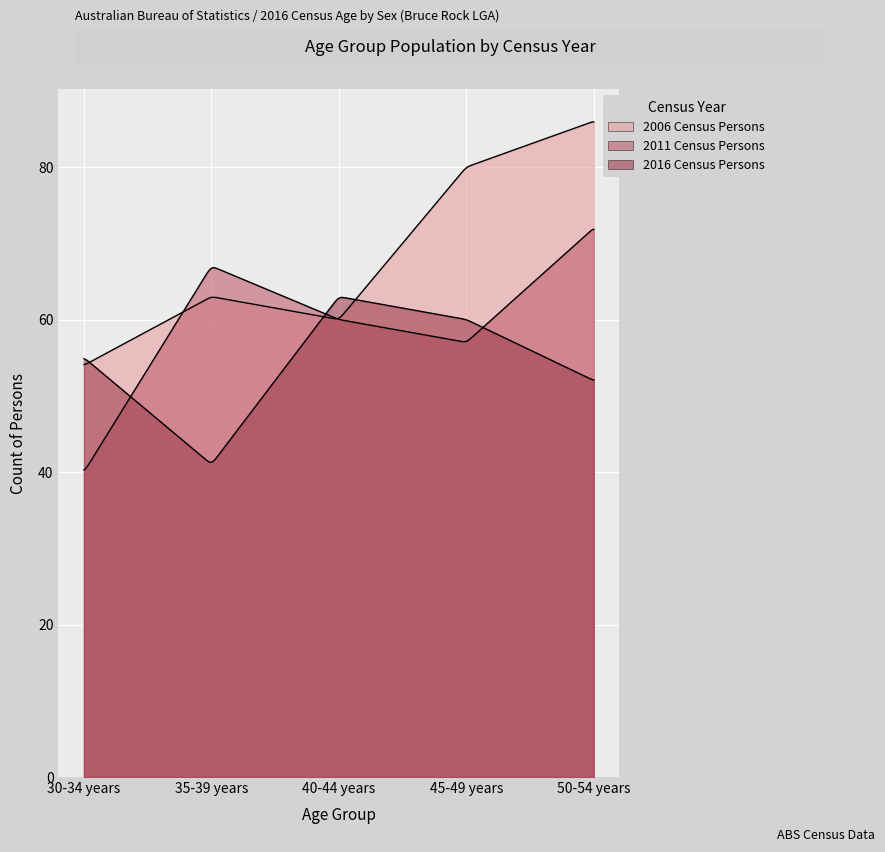

At which category does 2016 Census Persons reach its first local valley?

35-39 years